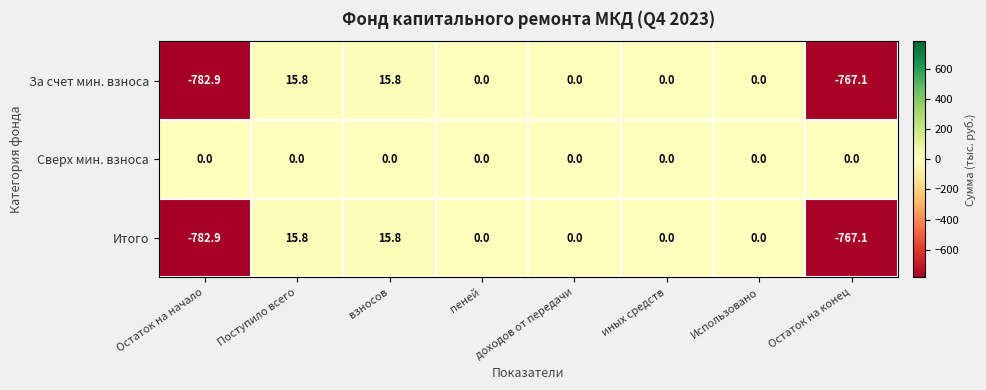

Is the value of Итого at доходов от передачи greater than the value of За счет мин. взноса at Остаток на начало?

Yes